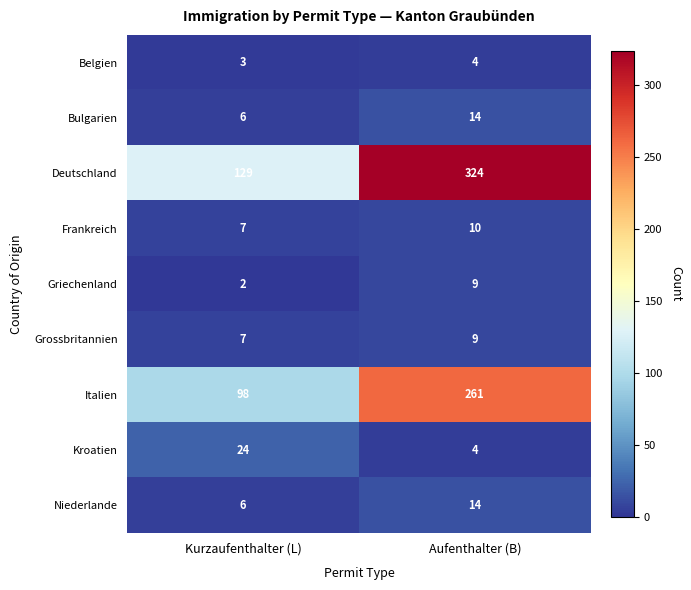

Which label corresponds to the largest value in the chart?

Aufenthalter (B)